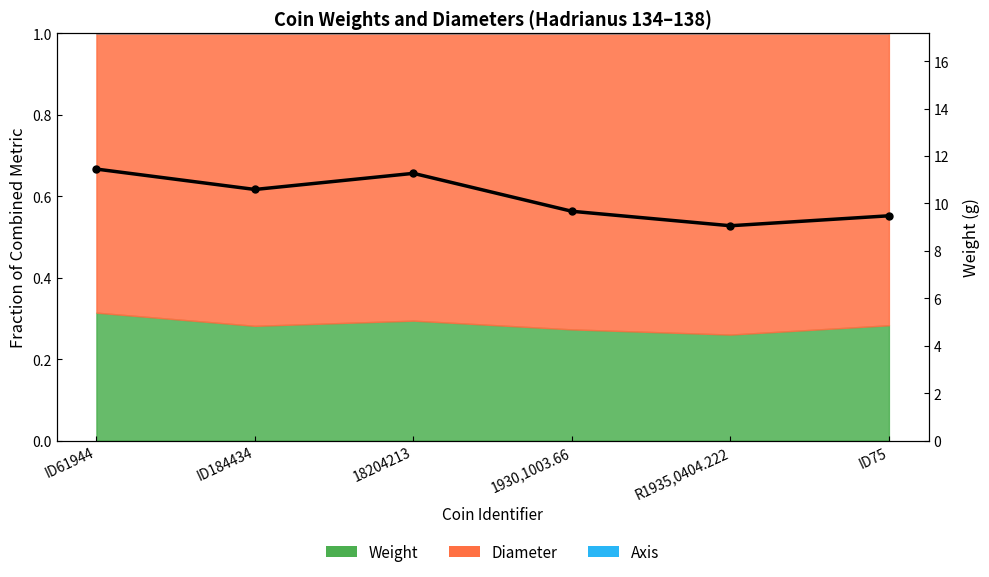

Between R1935,0404.222 and ID184434, which is larger?

ID184434